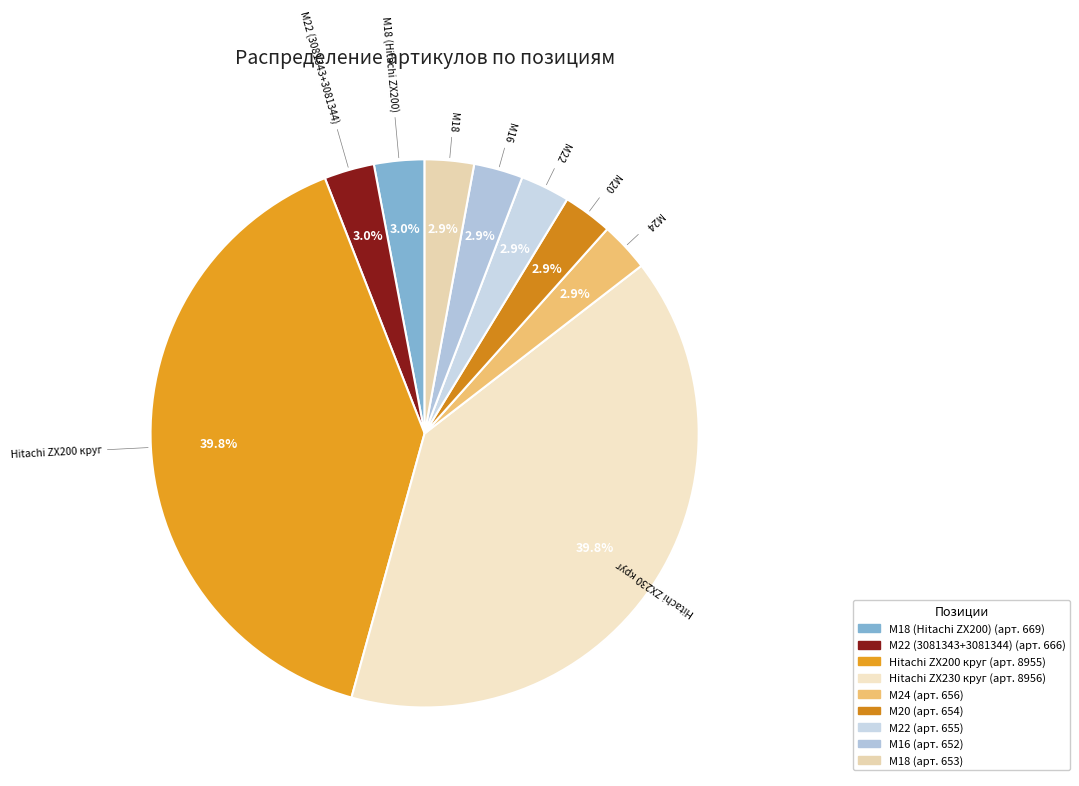

Does М18 (Hitachi ZX200) represent more than half of the total?

No